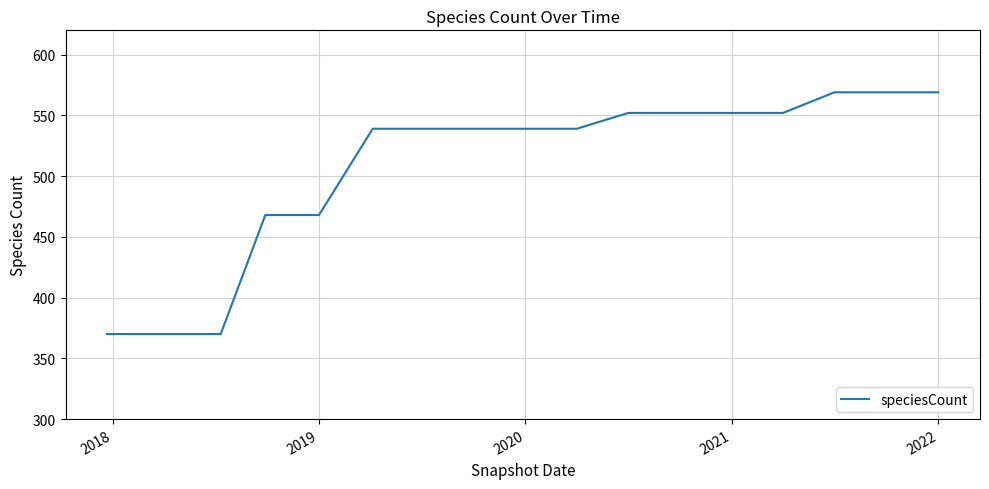

What is the greatest value displayed?

569